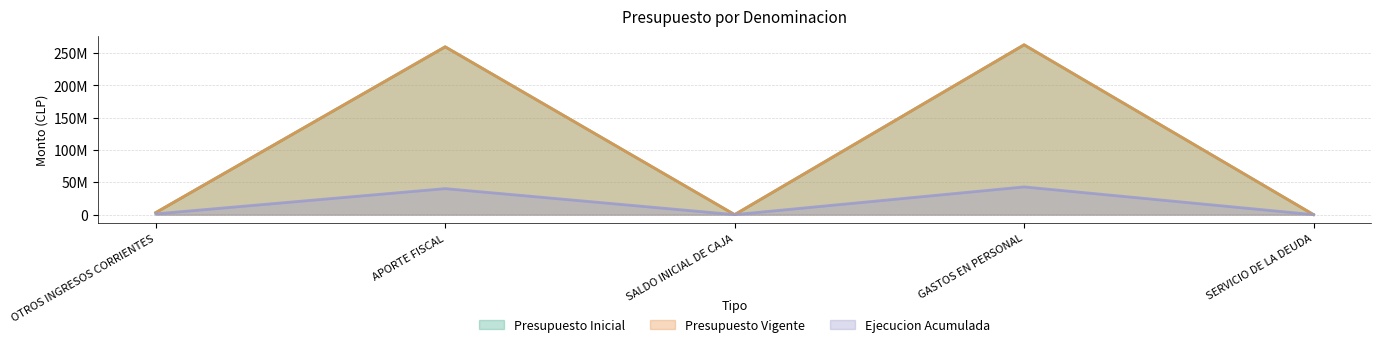

Which category has the highest value across all series?

GASTOS EN PERSONAL